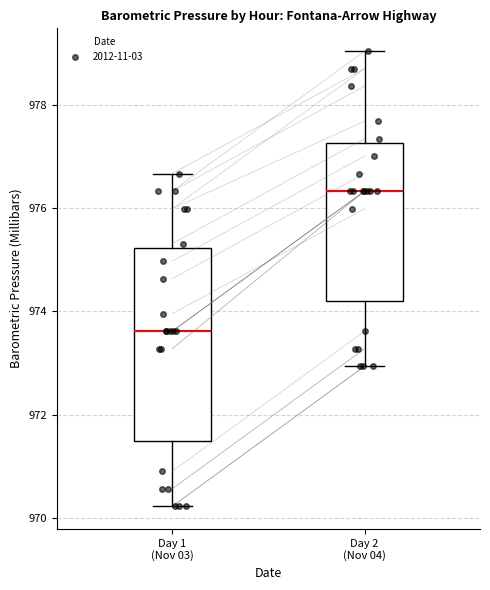

Reading left to right, transcribe this box plot: for each box, give where its median line is, the range the box spans, and where its two whiskers end, as read against the y-axis. The values are not printed on the chart, so give them approximately, as read against the axis.

Day 1 (Nov 03): median 973.6, box 971.6 to 975.2, whiskers 970.2 to 976.6
Day 2 (Nov 04): median 976.4, box 974.2 to 977.2, whiskers 973.0 to 979.0